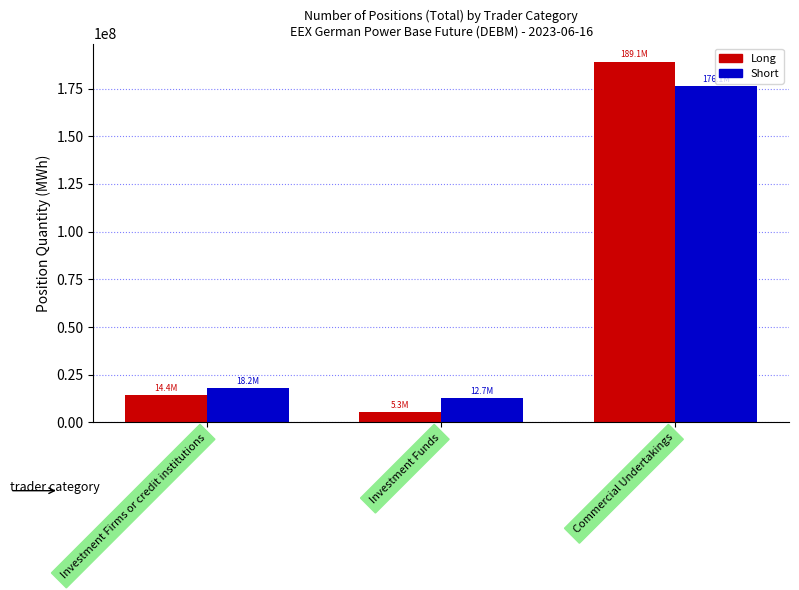

True or false: Short has a value of 106462420.4 at Commercial Undertakings.

False